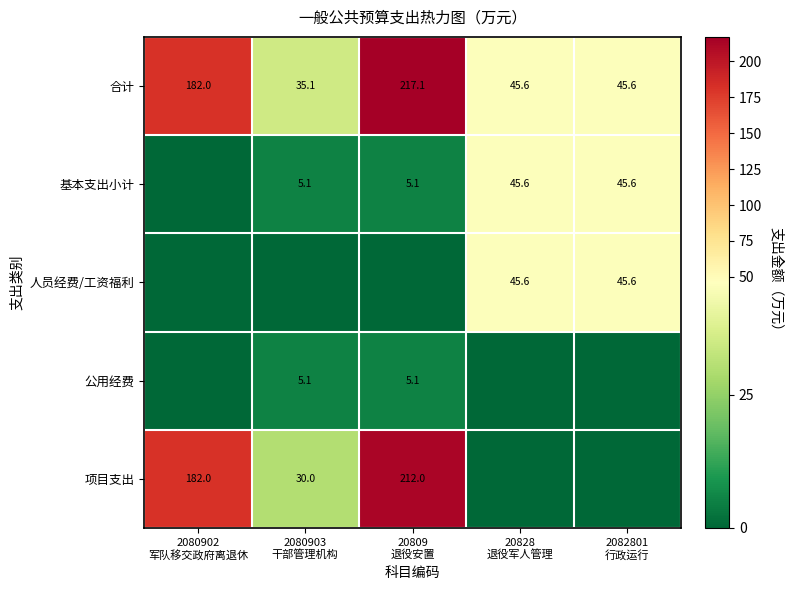

What is the difference between the highest and lowest values at 20809
退役安置?

217.1